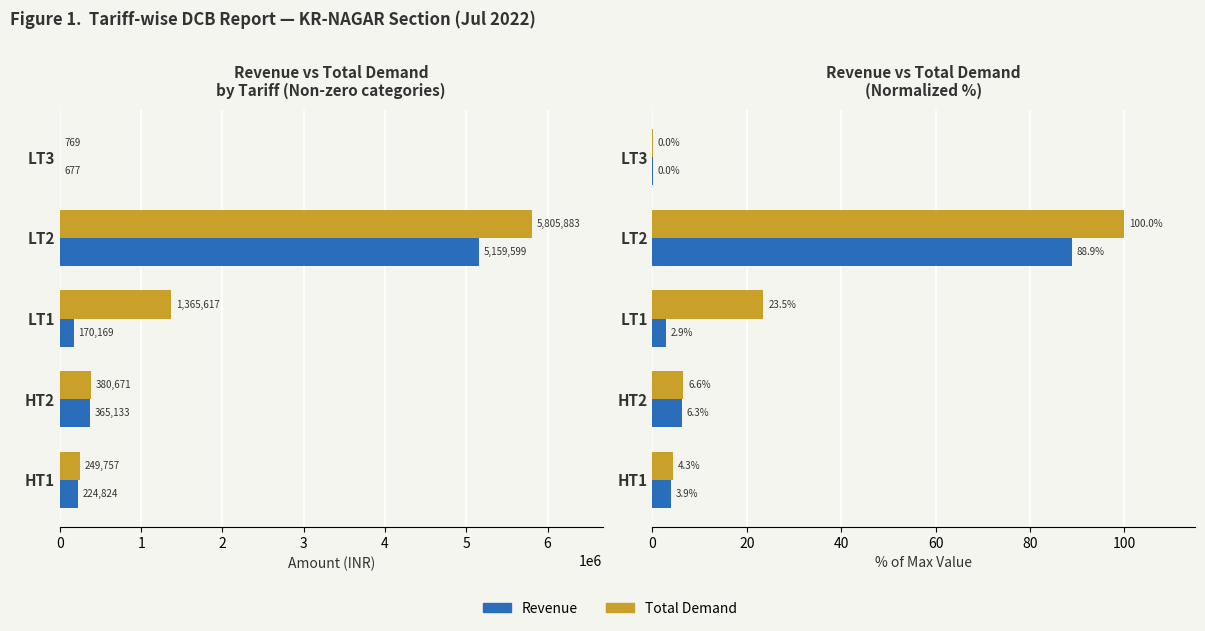

The value of Revenue at HT2 is 10.0. True or false?

False